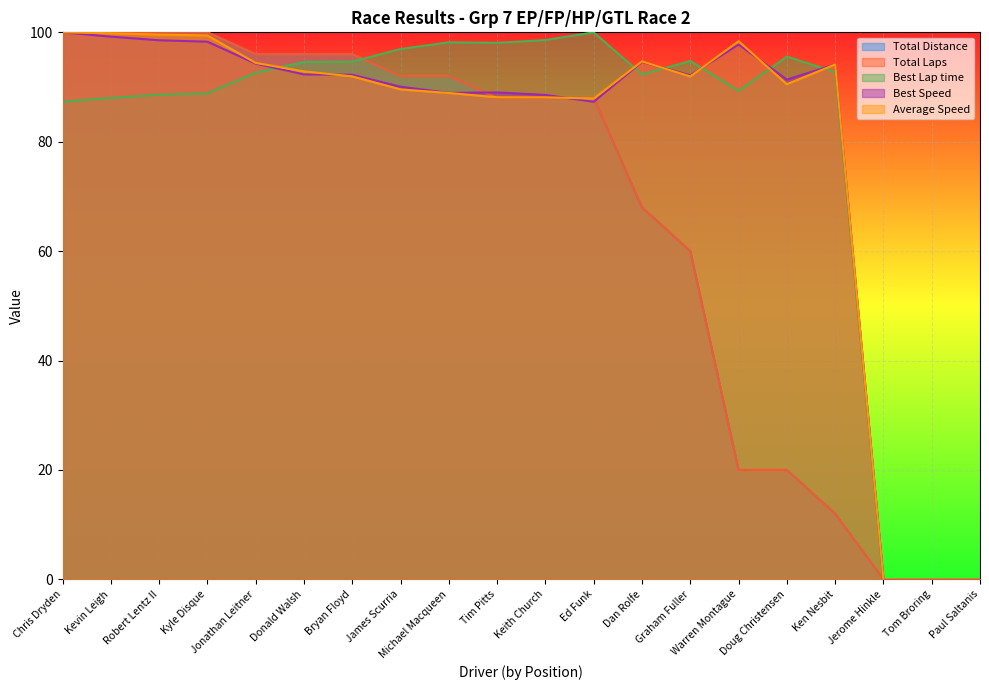

Reading right to left, list all the values displayed in this chart.

Total Distance: Paul Saltanis=0.0	Tom Broring=0.0	Jerome Hinkle=0.0	Ken Nesbit=12.0	Doug Christensen=20.0	Warren Montague=20.0	Graham Fuller=60.0	Dan Rolfe=68.0	Ed Funk=88.0	Keith Church=88.0	Tim Pitts=88.0	Michael Macqueen=92.0	James Scurria=92.0	Bryan Floyd=96.0	Donald Walsh=96.0	Jonathan Leitner=96.0	Kyle Disque=100.0	Robert Lentz II=100.0	Kevin Leigh=100.0	Chris Dryden=100.0
Total Laps: Paul Saltanis=0.0	Tom Broring=0.0	Jerome Hinkle=0.0	Ken Nesbit=12.0	Doug Christensen=20.0	Warren Montague=20.0	Graham Fuller=60.0	Dan Rolfe=68.0	Ed Funk=88.0	Keith Church=88.0	Tim Pitts=88.0	Michael Macqueen=92.0	James Scurria=92.0	Bryan Floyd=96.0	Donald Walsh=96.0	Jonathan Leitner=96.0	Kyle Disque=100.0	Robert Lentz II=100.0	Kevin Leigh=100.0	Chris Dryden=100.0
Best Lap time: Paul Saltanis=0.0	Tom Broring=0.0	Jerome Hinkle=0.0	Ken Nesbit=92.7	Doug Christensen=95.6	Warren Montague=89.3	Graham Fuller=94.8	Dan Rolfe=92.3	Ed Funk=100.0	Keith Church=98.6	Tim Pitts=98.1	Michael Macqueen=98.2	James Scurria=96.9	Bryan Floyd=94.6	Donald Walsh=94.6	Jonathan Leitner=92.6	Kyle Disque=88.8	Robert Lentz II=88.6	Kevin Leigh=88.0	Chris Dryden=87.3
Best Speed: Paul Saltanis=0.0	Tom Broring=0.0	Jerome Hinkle=0.0	Ken Nesbit=94.1	Doug Christensen=91.4	Warren Montague=97.8	Graham Fuller=92.1	Dan Rolfe=94.6	Ed Funk=87.3	Keith Church=88.6	Tim Pitts=89.0	Michael Macqueen=88.9	James Scurria=90.1	Bryan Floyd=92.2	Donald Walsh=92.3	Jonathan Leitner=94.3	Kyle Disque=98.3	Robert Lentz II=98.5	Kevin Leigh=99.2	Chris Dryden=100.0
Average Speed: Paul Saltanis=0.0	Tom Broring=0.0	Jerome Hinkle=0.0	Ken Nesbit=94.1	Doug Christensen=90.5	Warren Montague=98.4	Graham Fuller=91.9	Dan Rolfe=94.7	Ed Funk=87.9	Keith Church=88.1	Tim Pitts=88.1	Michael Macqueen=88.9	James Scurria=89.6	Bryan Floyd=91.9	Donald Walsh=92.9	Jonathan Leitner=94.4	Kyle Disque=99.4	Robert Lentz II=99.6	Kevin Leigh=99.8	Chris Dryden=100.0